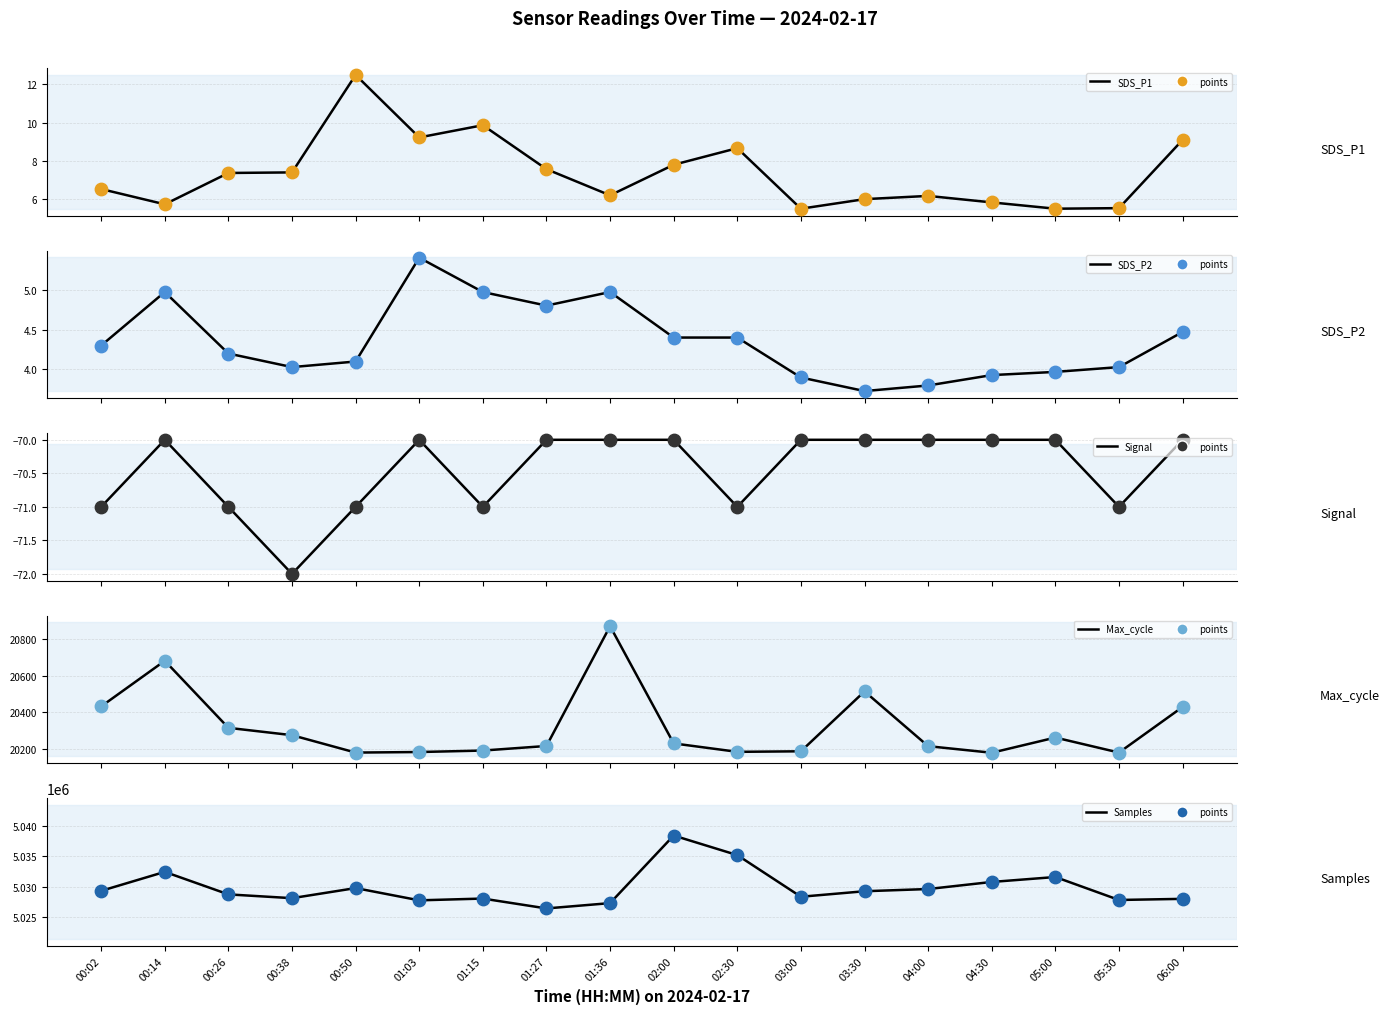

What is the total value across all series at 03:00?

5048478.4